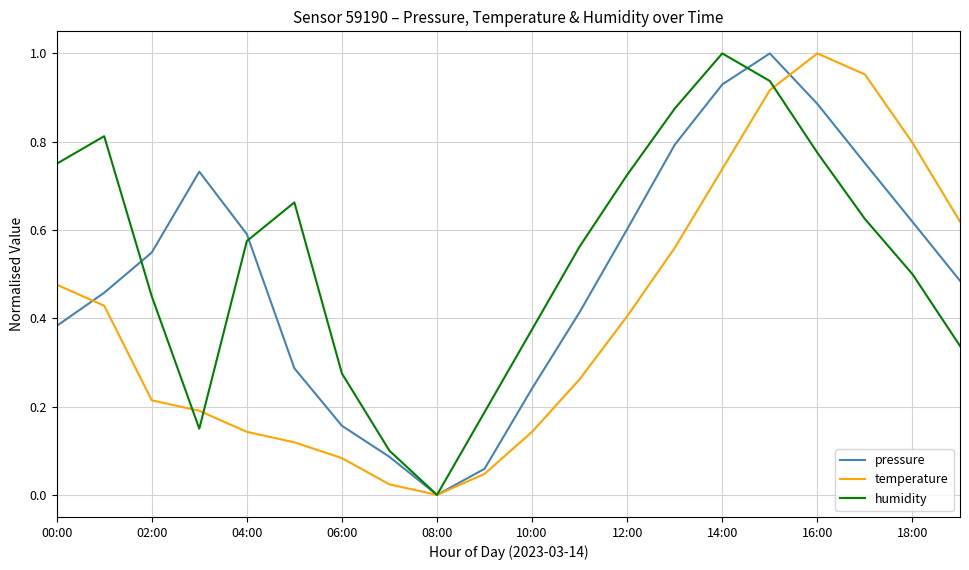

Which series ends up on top after the final intersection of temperature and pressure?

temperature